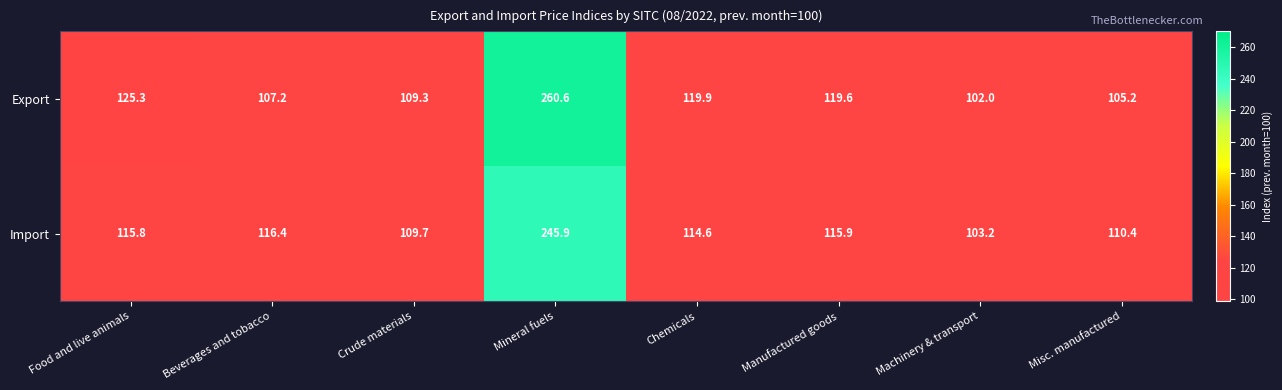

Reading right to left, what are all the values shown in this chart?

Export: 105.2	102.0	119.6	119.9	260.6	109.3	107.2	125.3
Import: 110.4	103.2	115.9	114.6	245.9	109.7	116.4	115.8